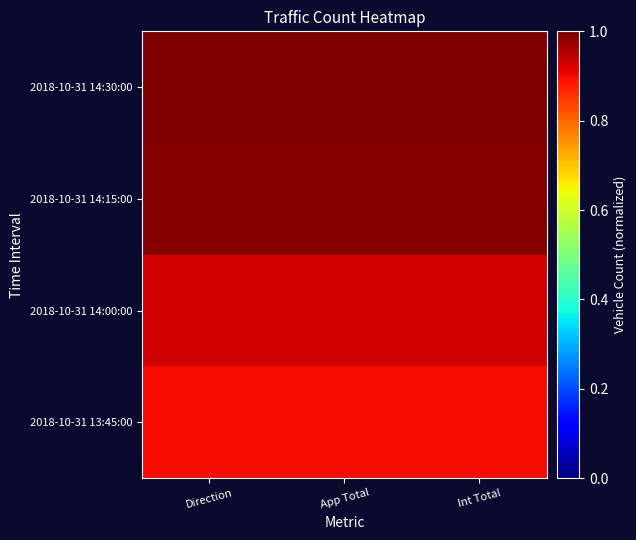

Reading left to right, transcribe all the data shown in this chart.

2018-10-31 13:45:00: Direction=0.9	App Total=0.9	Int Total=0.9
2018-10-31 14:00:00: Direction=0.9	App Total=0.9	Int Total=0.9
2018-10-31 14:15:00: Direction=1.0	App Total=1.0	Int Total=1.0
2018-10-31 14:30:00: Direction=1.0	App Total=1.0	Int Total=1.0